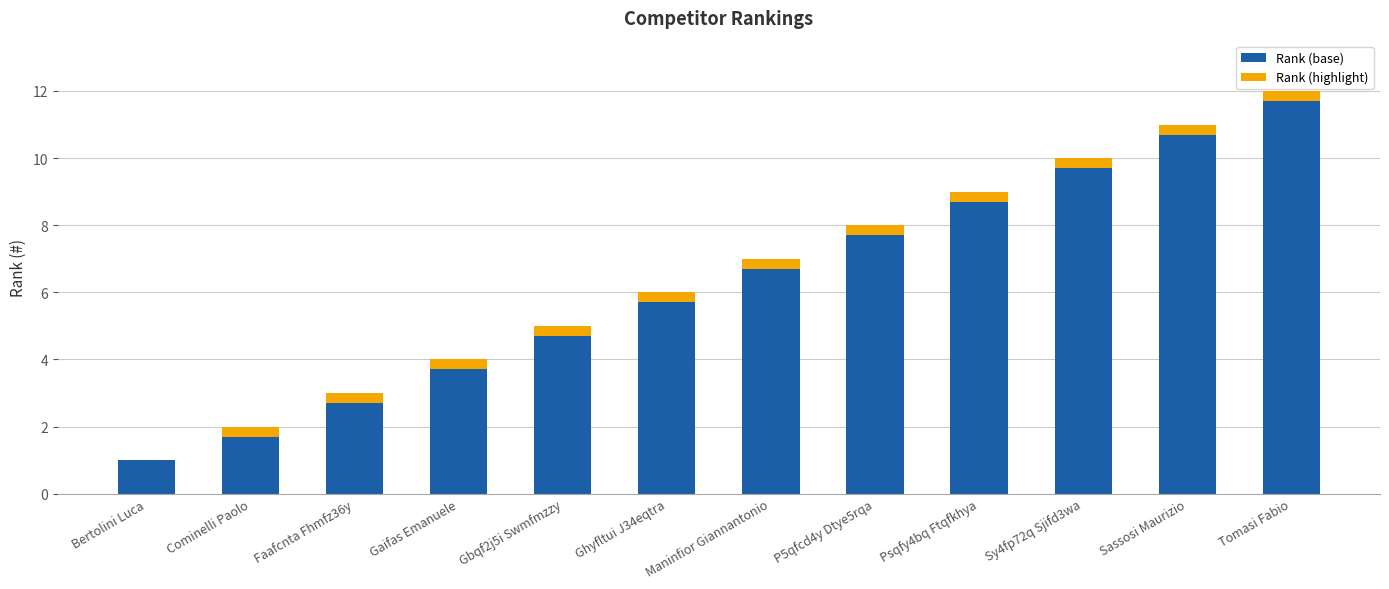

What is the sum of all Rank (base) values?

74.7